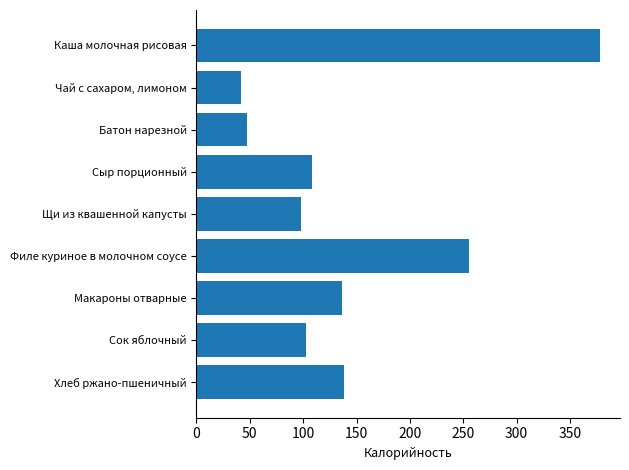

The value at Филе куриное в молочном соусе is 255. True or false?

True